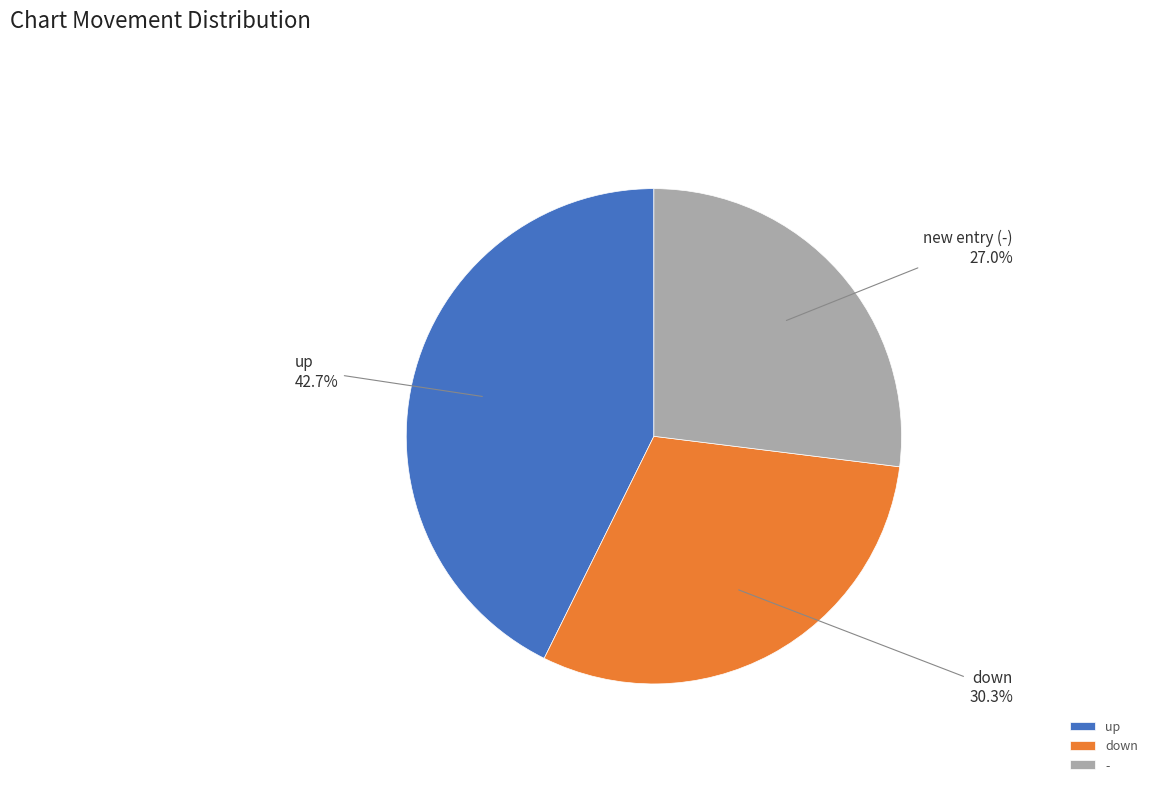

Approximately how many times larger is the value at - compared to up?

0.6